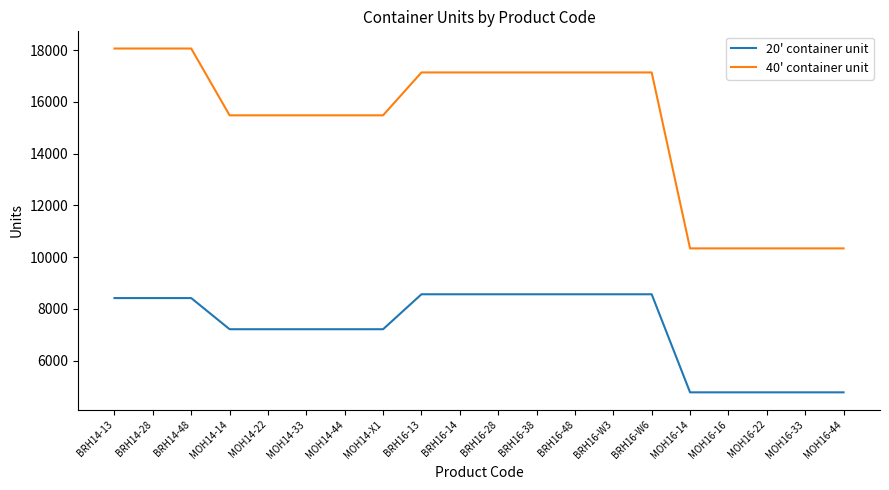

How many lines are shown in the chart?

2